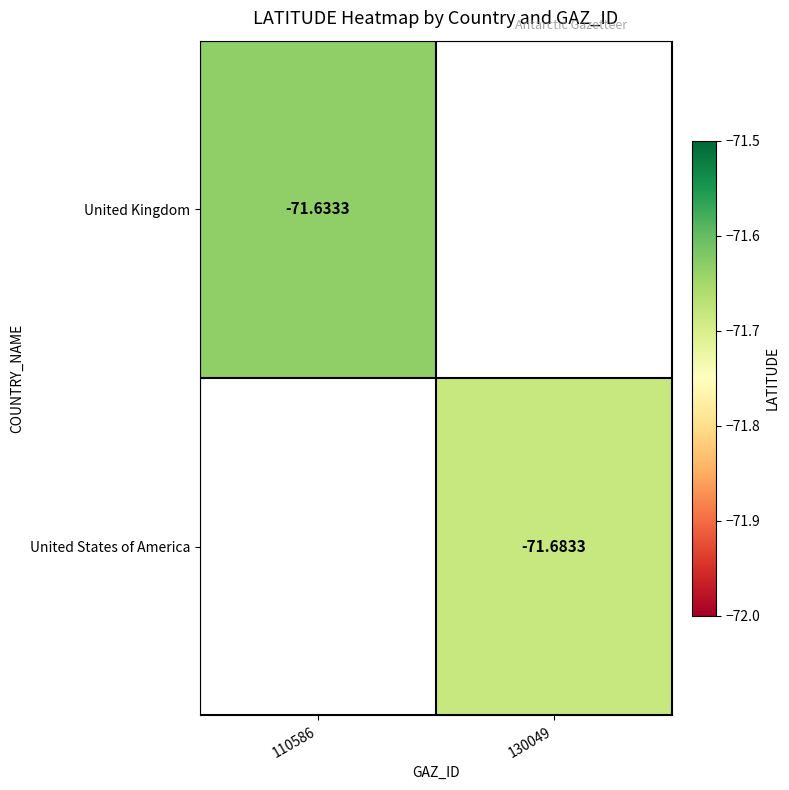

How many data points in United States of America are less than -71?

1